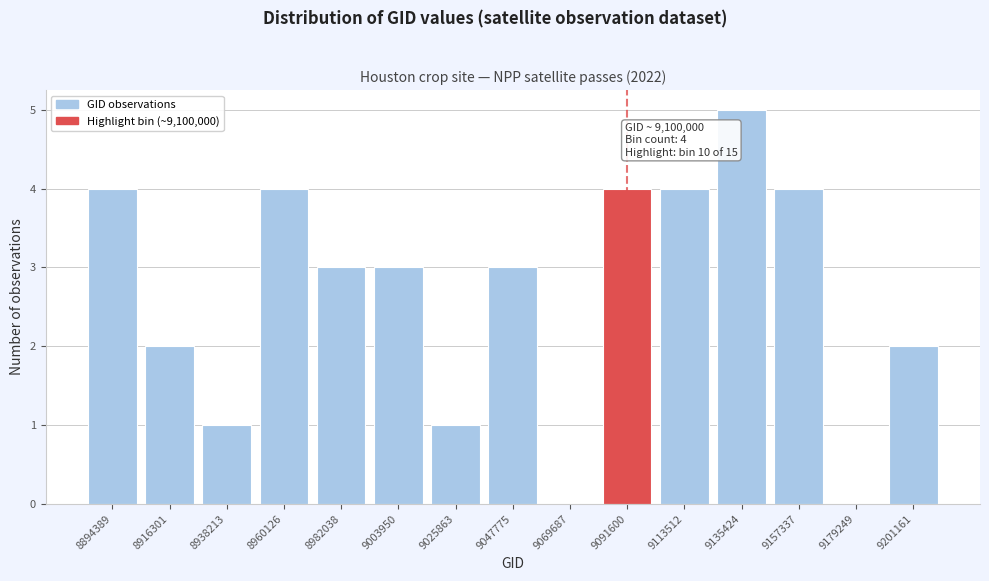

Reading left to right, list all the values displayed in this chart.

8894389=4	8916301=2	8938213=1	8960126=4	8982038=3	9003950=3	9025863=1	9047775=3	9069687=0	9091600=4	9113512=4	9135424=5	9157337=4	9179249=0	9201161=2